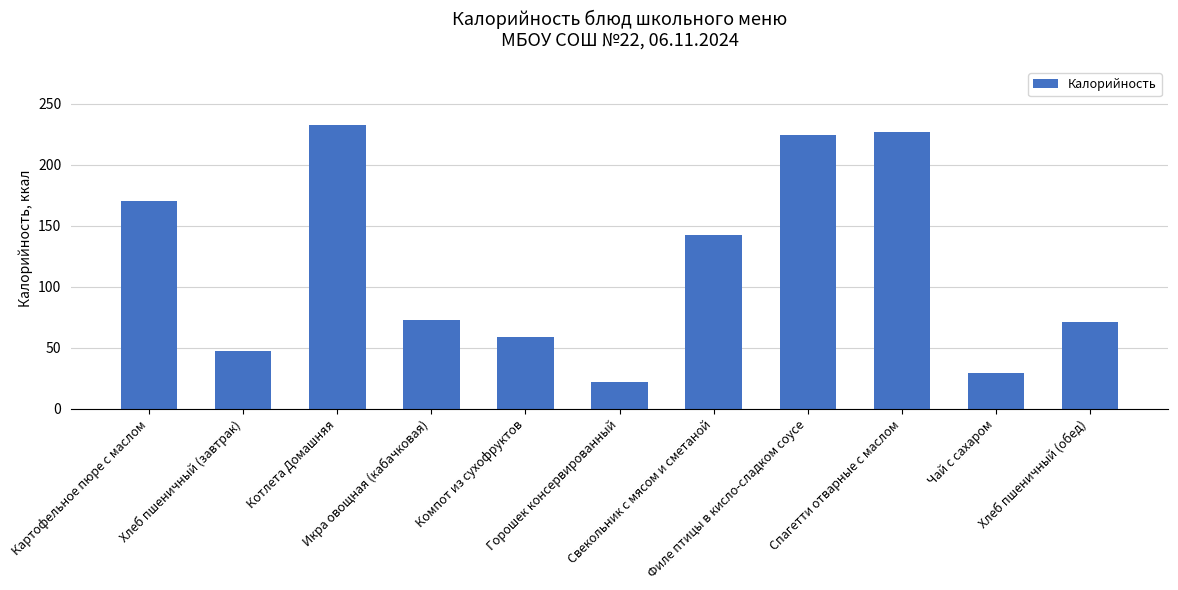

Reading right to left, transcribe all the data shown in this chart.

71	29	227	224	142	22	59	73	232	47	170